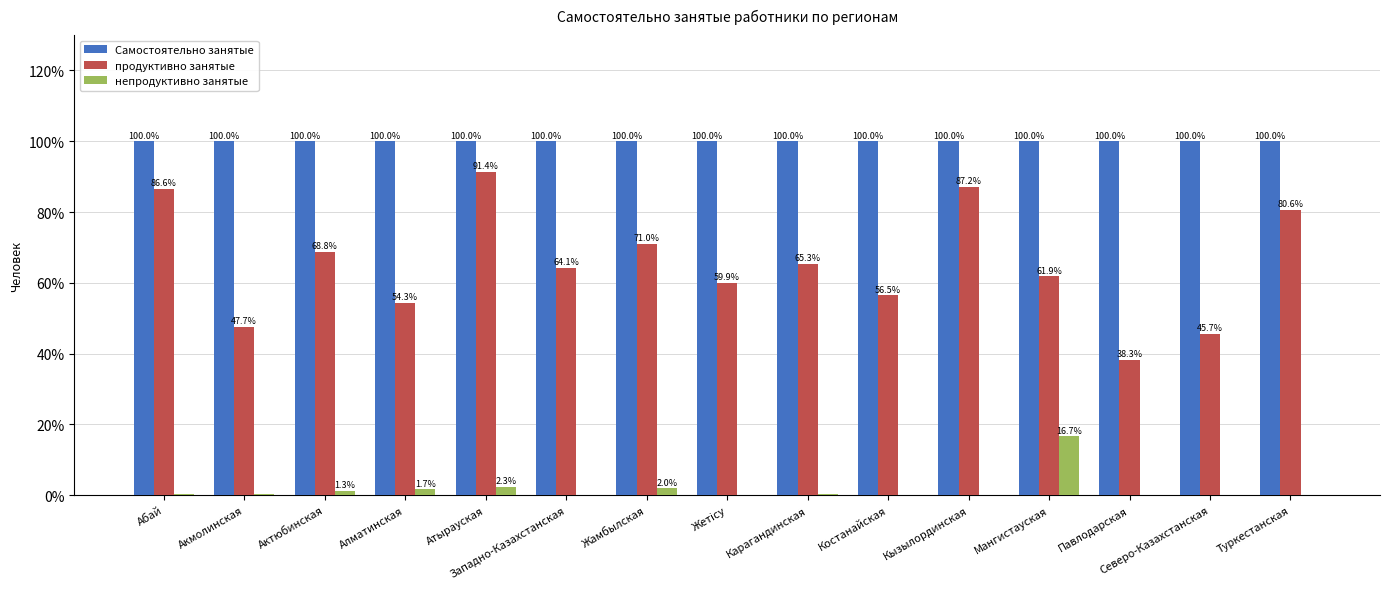

What is the highest value of the непродуктивно занятые series?

16.7